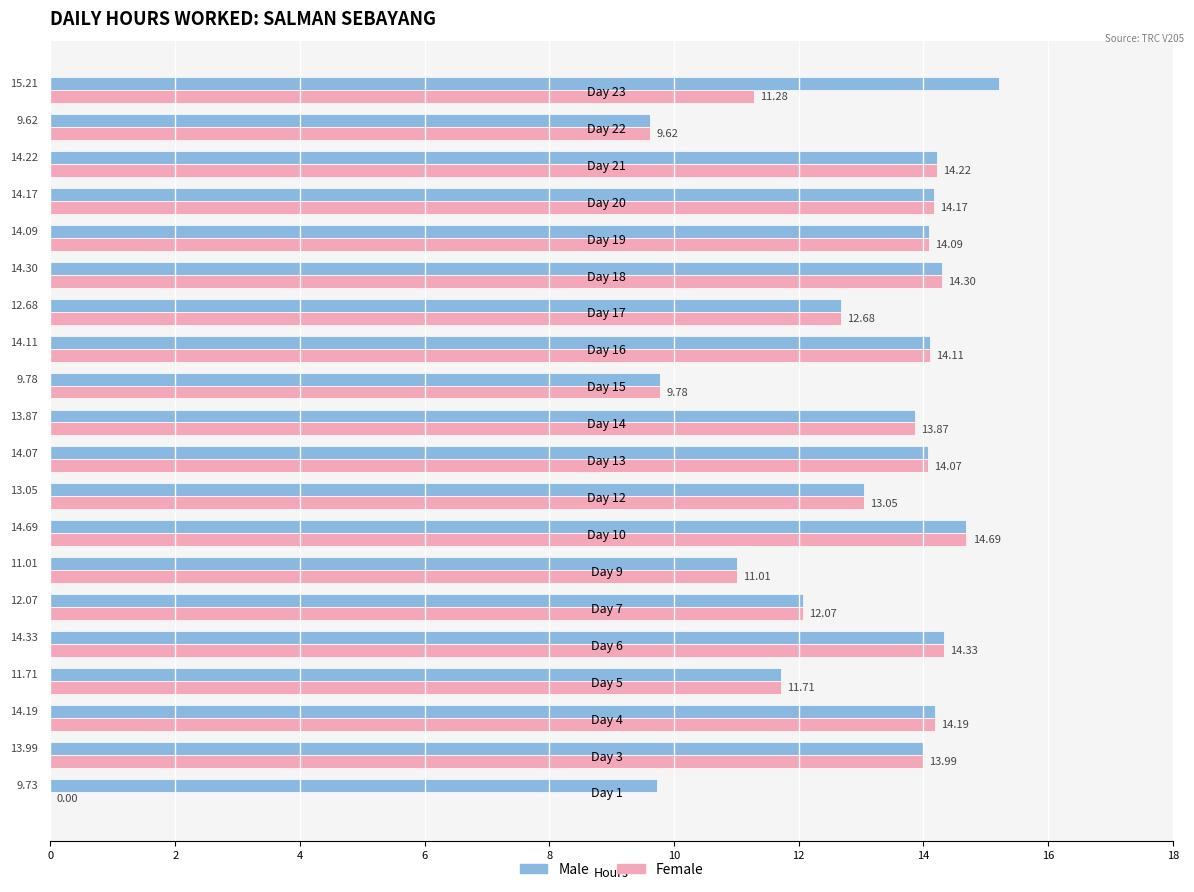

Which series has the widest spread of values?

Female